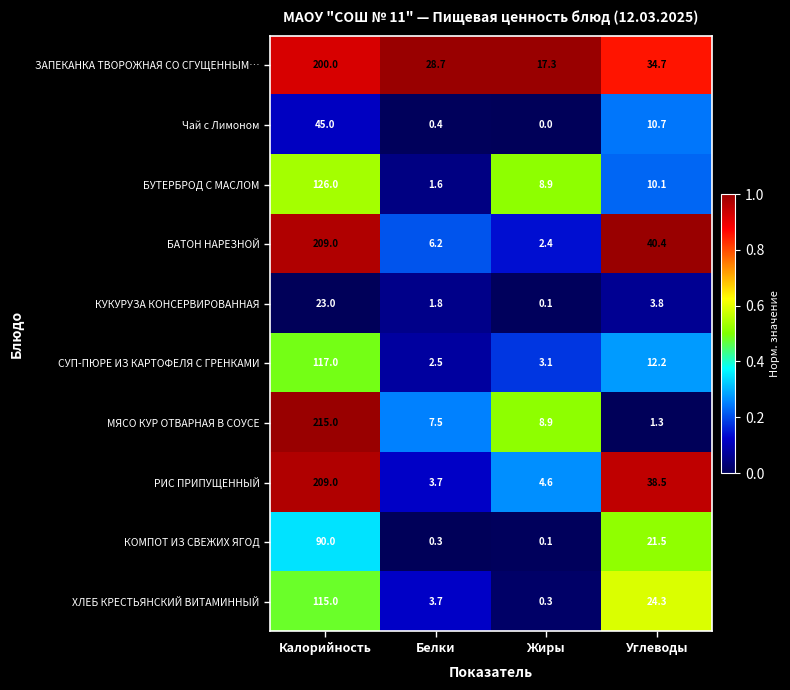

Rank the categories by РИС ПРИПУЩЕННЫЙ value from lowest to highest.

Белки, Жиры, Углеводы, Калорийность